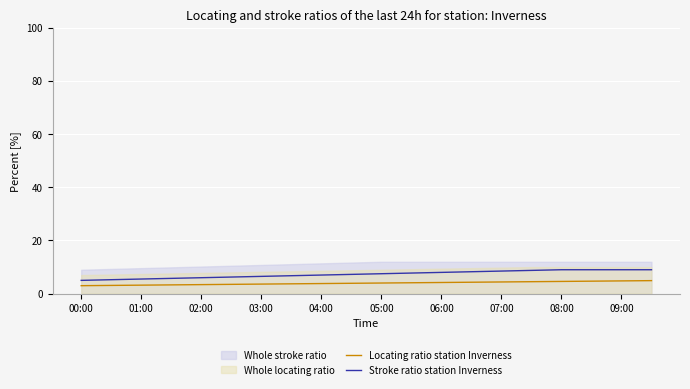

Rank the series at 19 from lowest to highest value.

Locating ratio station Inverness, Stroke ratio station Inverness